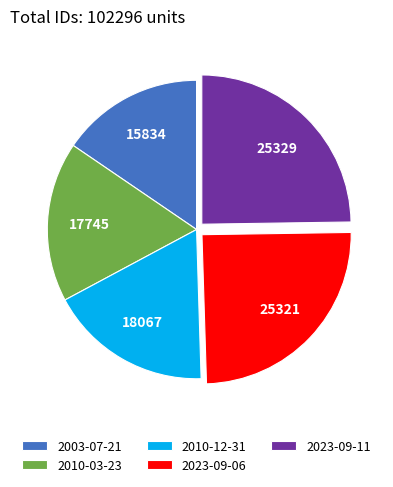

How many segments does this pie chart have?

5